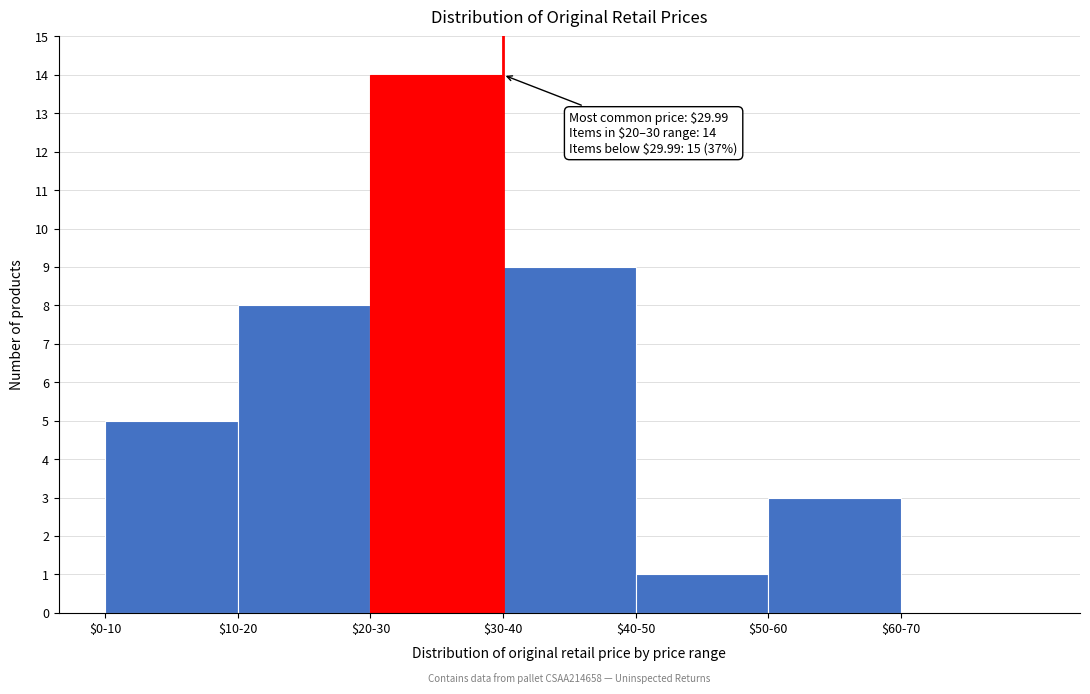

Is it true that the value at $20-30 is 14?

True